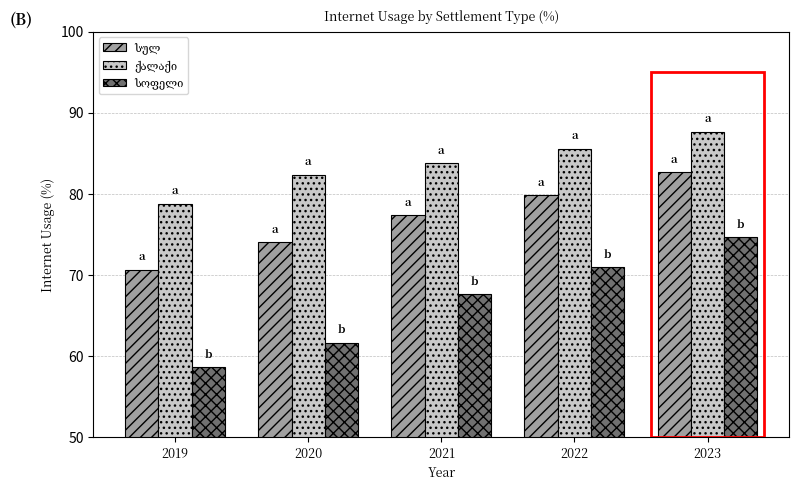

What is the total value across all series at 2023?

245.1